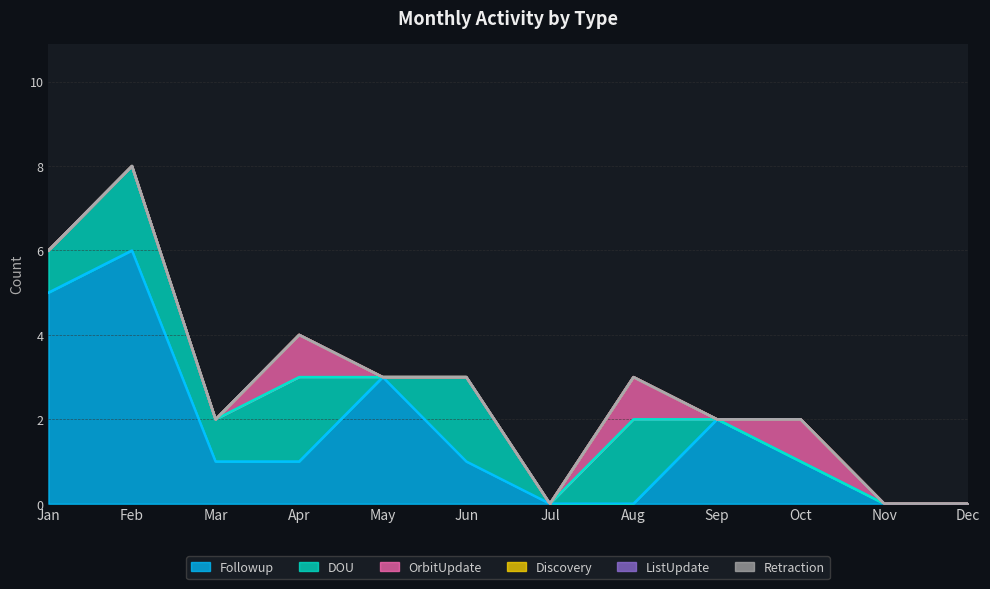

What is the value of the Followup point at the 6th from the left?

1